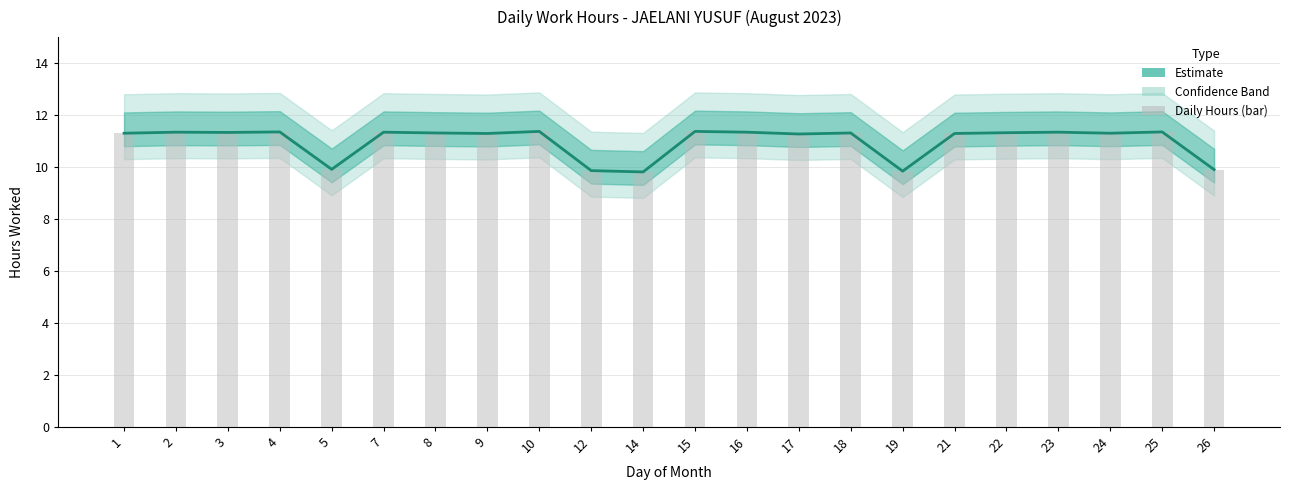

How many values are below 11?

5